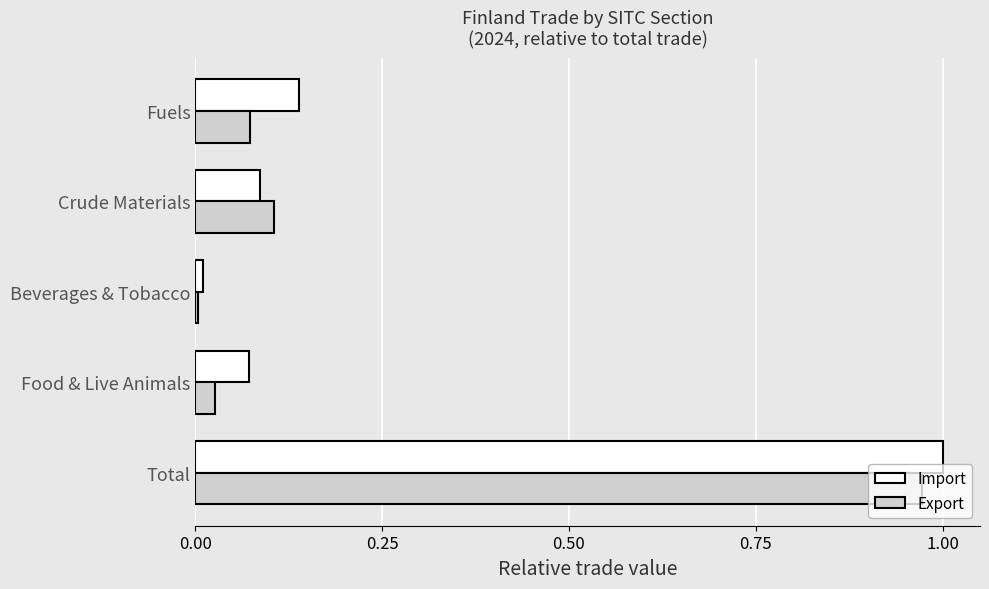

What is the sum of all Export values?

1.2